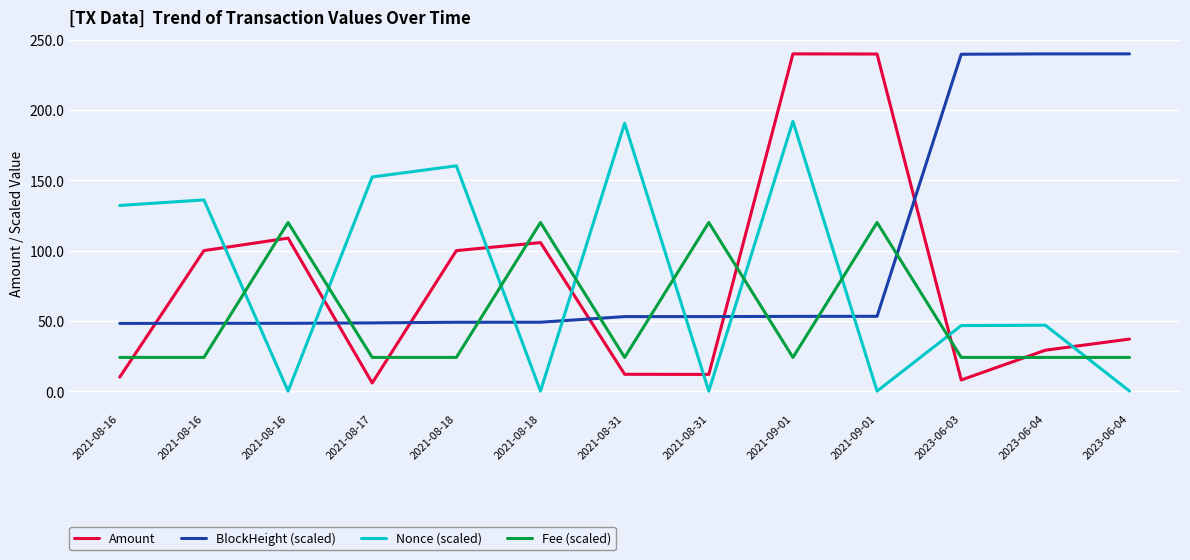

How many interior local peaks does the Fee (scaled) series have?

4